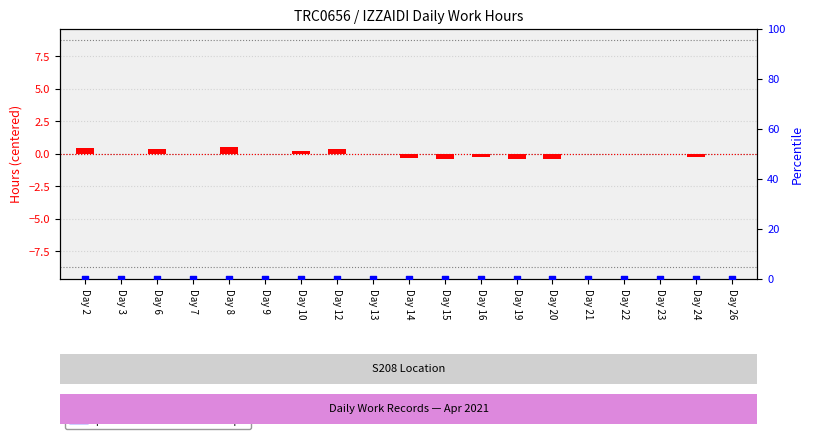

Which series contains the lowest Y value?

transformed count